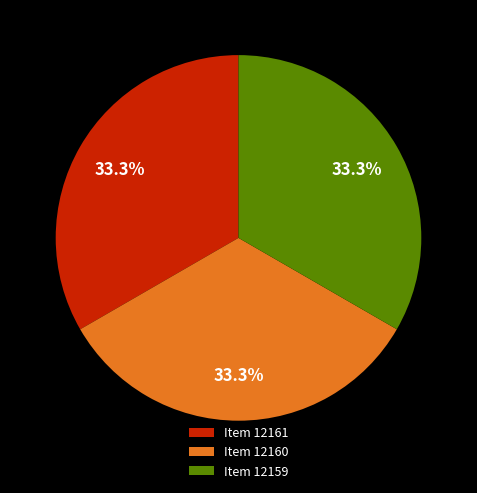

Is it true that Item 12160 is 23% of the pie?

False